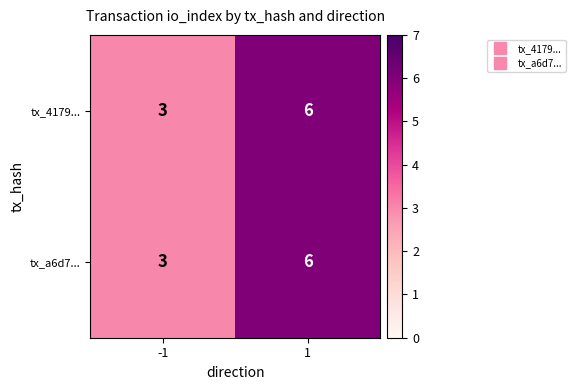

What is the total value across all series at 1?

12